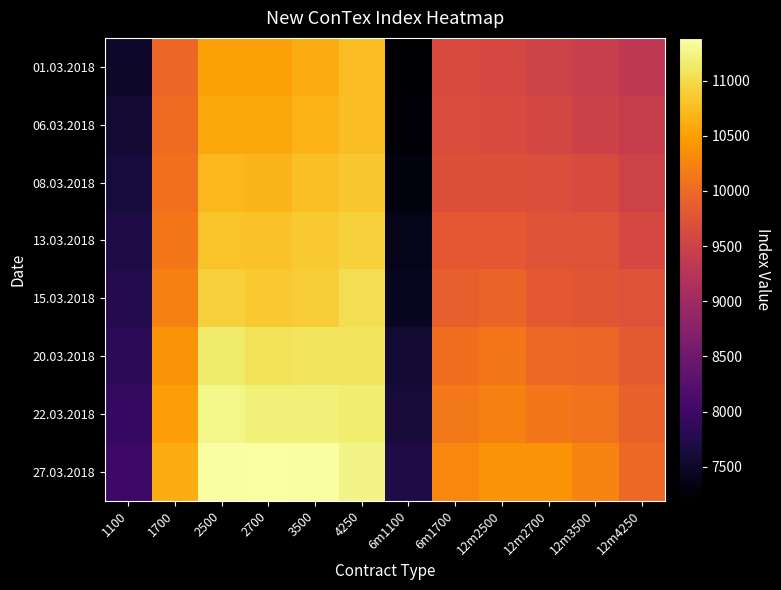

Reading left to right, transcribe all the data shown in this chart.

01.03.2018: 1100=7499	1700=9978	2500=10510	2700=10504	3500=10603	4250=10750	6m1100=7193	6m1700=9619	12m2500=9588	12m2700=9511	12m3500=9430	12m4250=9336
06.03.2018: 1100=7559	1700=10019	2500=10577	2700=10572	3500=10668	4250=10755	6m1100=7252	6m1700=9665	12m2500=9628	12m2700=9581	12m3500=9502	12m4250=9405
08.03.2018: 1100=7628	1700=10072	2500=10708	2700=10696	3500=10776	4250=10840	6m1100=7305	6m1700=9714	12m2500=9714	12m2700=9678	12m3500=9649	12m4250=9511
13.03.2018: 1100=7711	1700=10140	2500=10799	2700=10797	3500=10854	4250=10922	6m1100=7379	6m1700=9800	12m2500=9808	12m2700=9742	12m3500=9743	12m4250=9600
15.03.2018: 1100=7764	1700=10216	2500=10908	2700=10852	3500=10888	4250=11035	6m1100=7440	6m1700=9888	12m2500=9933	12m2700=9812	12m3500=9779	12m4250=9722
20.03.2018: 1100=7848	1700=10403	2500=11144	2700=11070	3500=11087	4250=11083	6m1100=7556	6m1700=10054	12m2500=10140	12m2700=9993	12m3500=9972	12m4250=9820
22.03.2018: 1100=7899	1700=10493	2500=11256	2700=11198	3500=11197	4250=11159	6m1100=7609	6m1700=10151	12m2500=10239	12m2700=10132	12m3500=10079	12m4250=9912
27.03.2018: 1100=8002	1700=10615	2500=11361	2700=11387	3500=11356	4250=11242	6m1100=7706	6m1700=10283	12m2500=10390	12m2700=10402	12m3500=10243	12m4250=9993